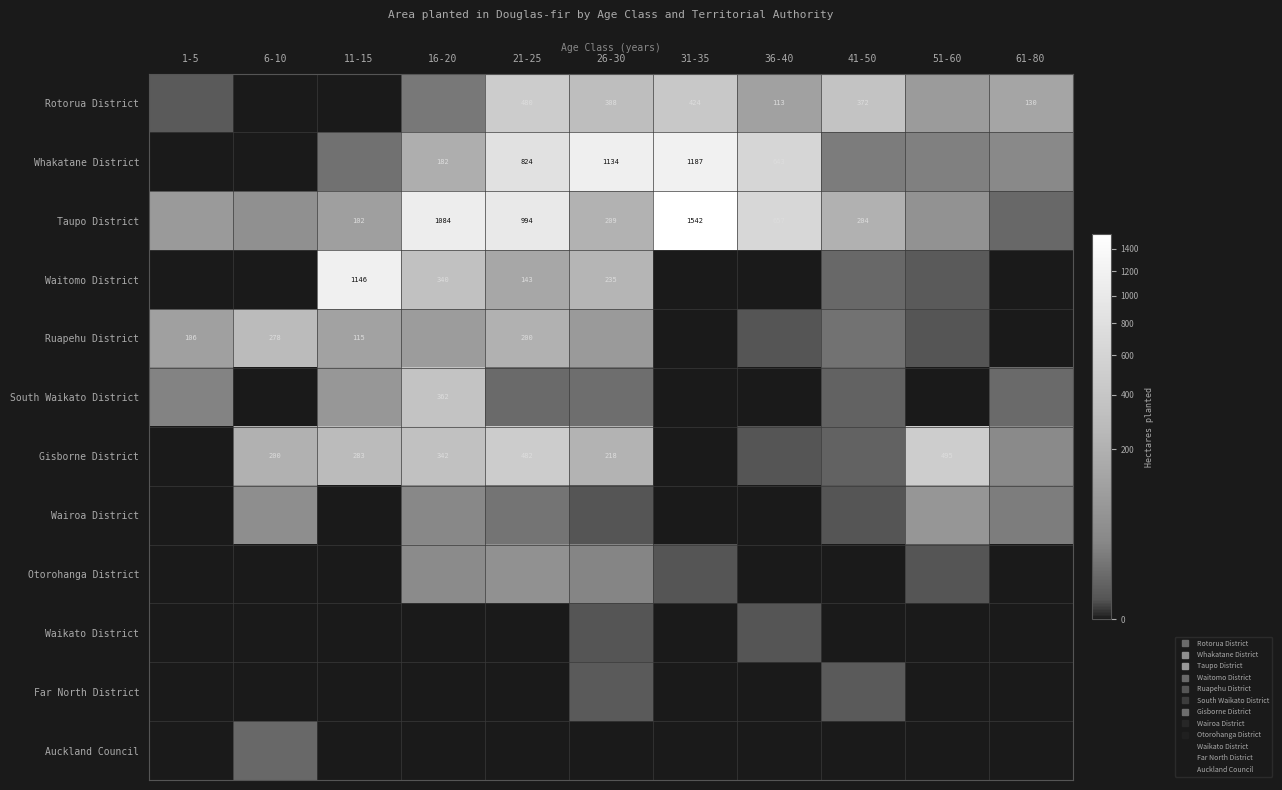

What is the spread (max minus min) of values at 16-20?

1084